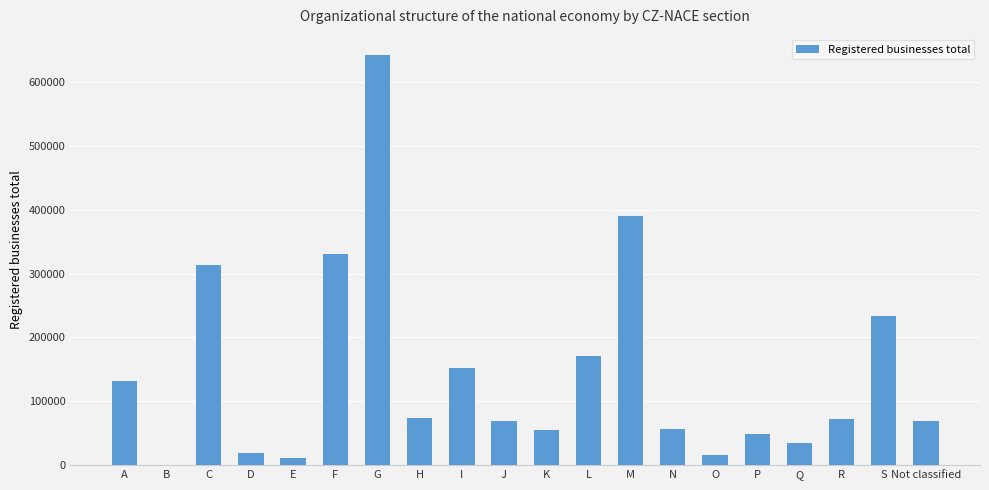

Count the number of categories in the chart.

20